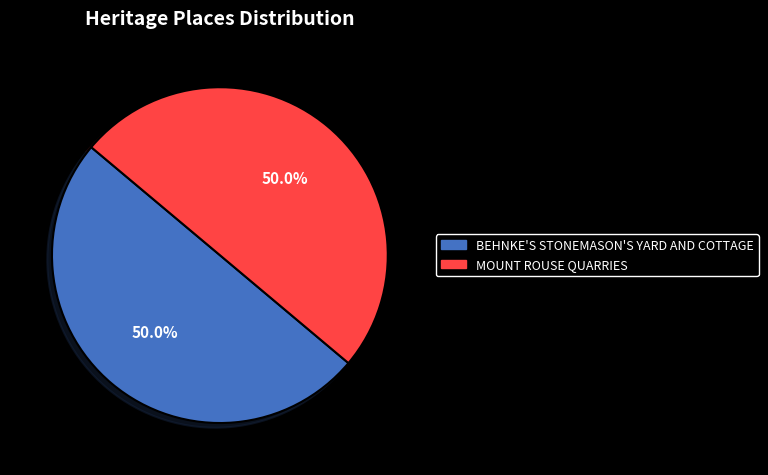

Count the number of slices in the pie.

2